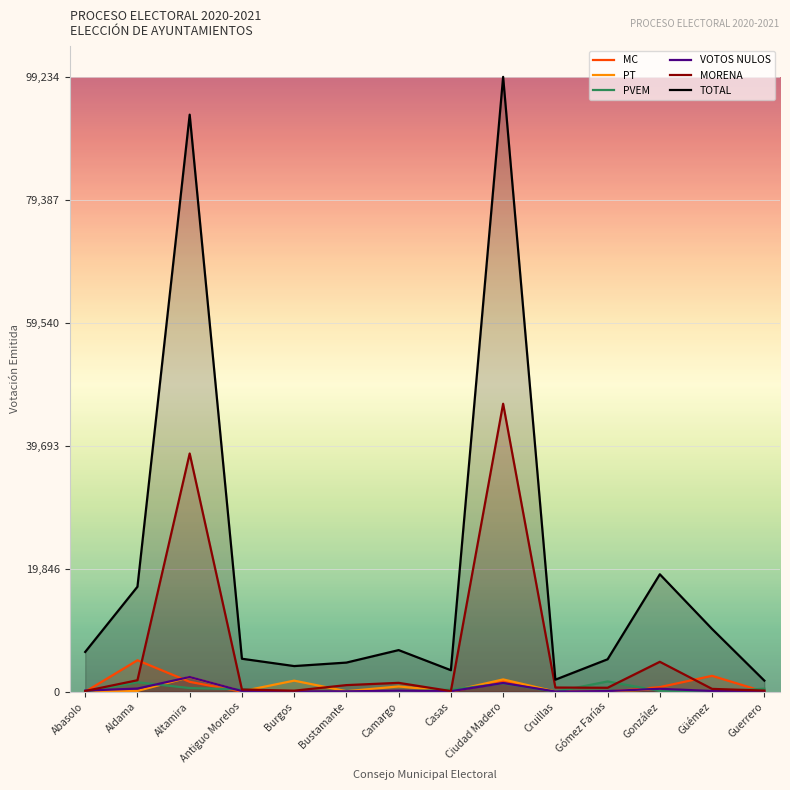

At which label does MC first exceed 10?

Aldama